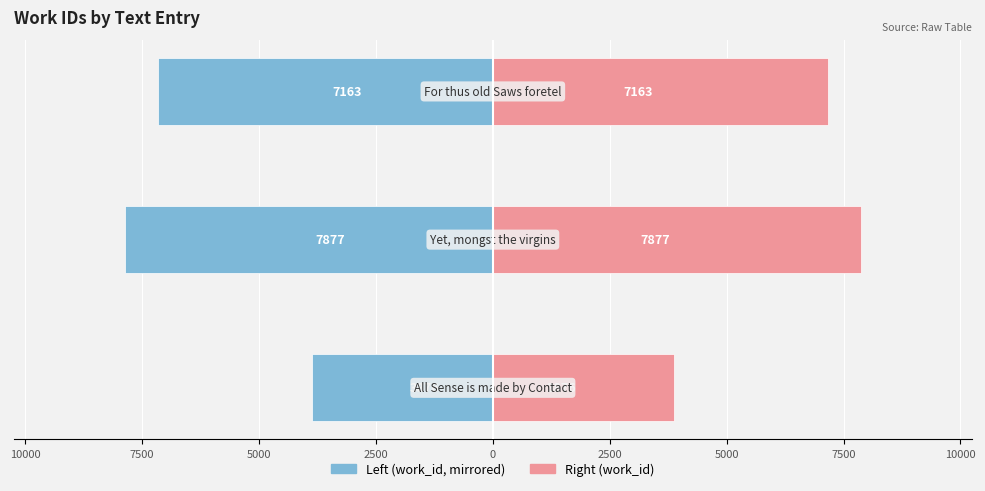

Which series has the widest spread of values?

work_id (left)